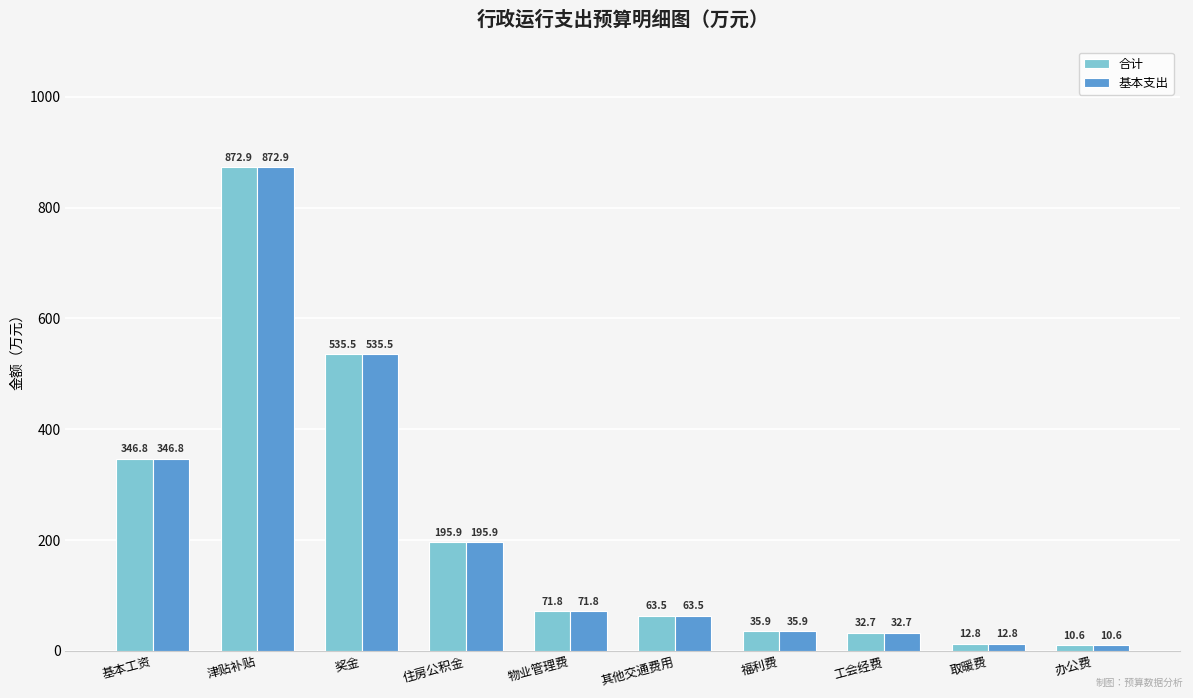

Reading right to left, extract all data points from this chart.

合计: 办公费=10.6	取暖费=12.8	工会经费=32.7	福利费=35.9	其他交通费用=63.5	物业管理费=71.8	住房公积金=195.9	奖金=535.5	津贴补贴=872.9	基本工资=346.8
基本支出: 办公费=10.6	取暖费=12.8	工会经费=32.7	福利费=35.9	其他交通费用=63.5	物业管理费=71.8	住房公积金=195.9	奖金=535.5	津贴补贴=872.9	基本工资=346.8